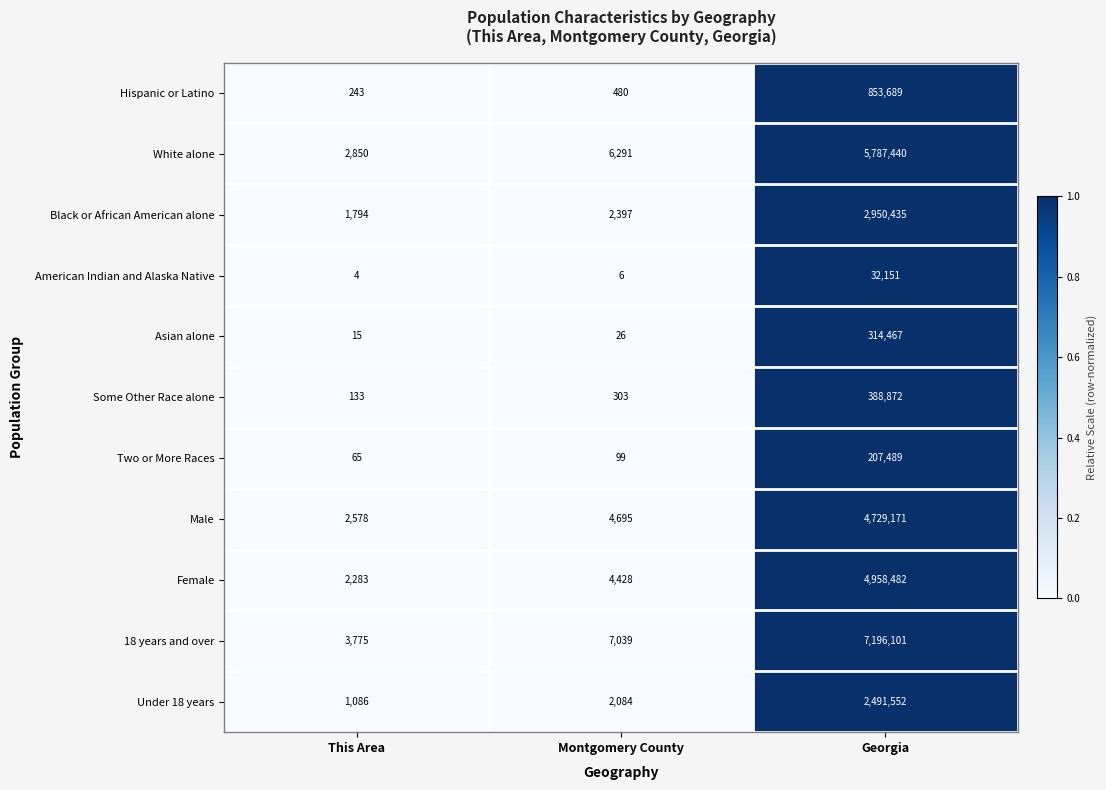

How many values in the American Indian and Alaska Native series are below 6?

1